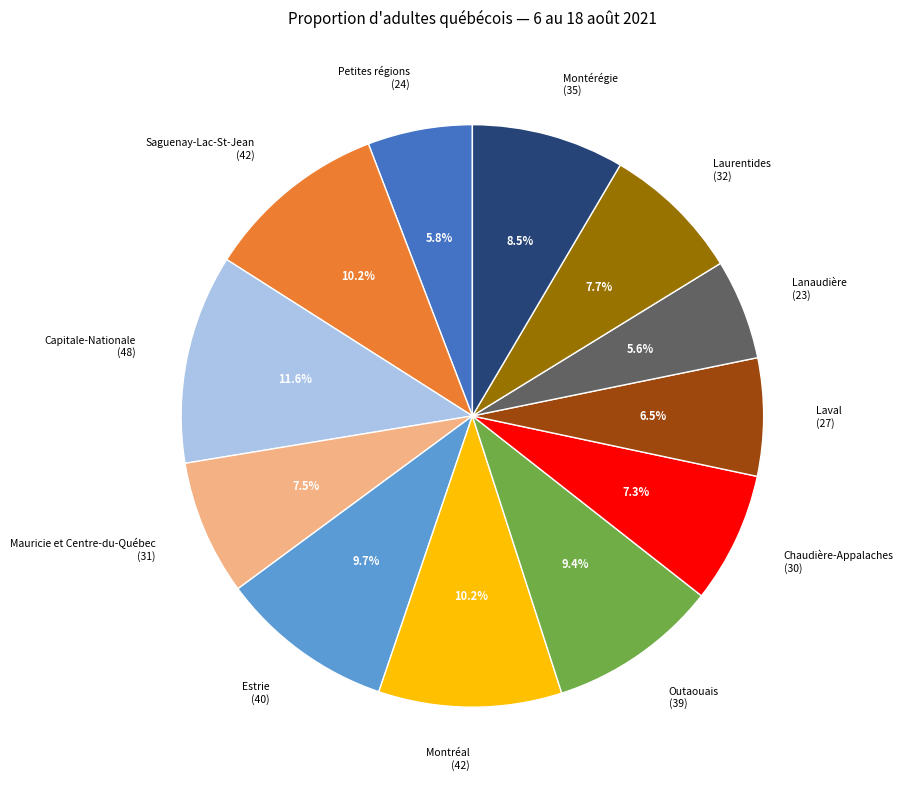

Does any single category account for the majority?

No